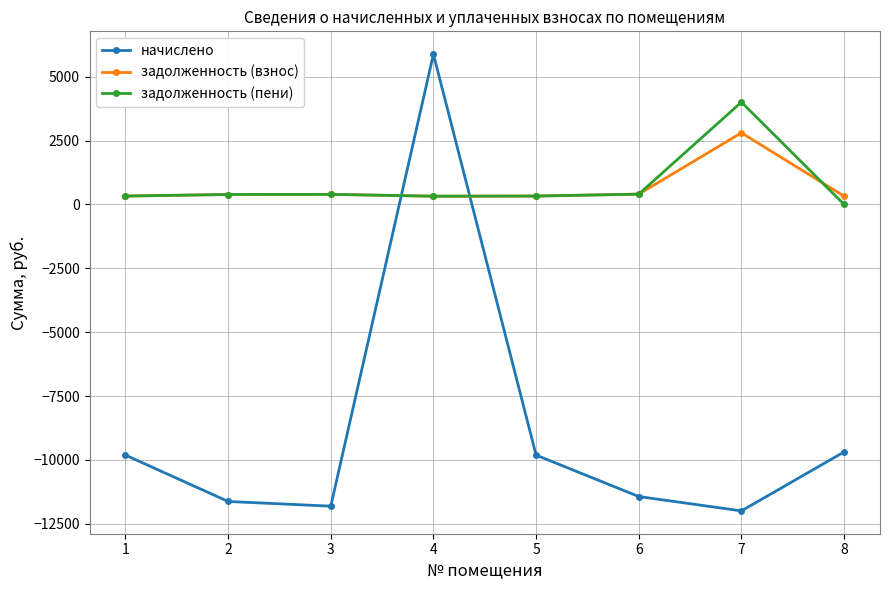

What is the minimum value shown in the chart?

-11992.5